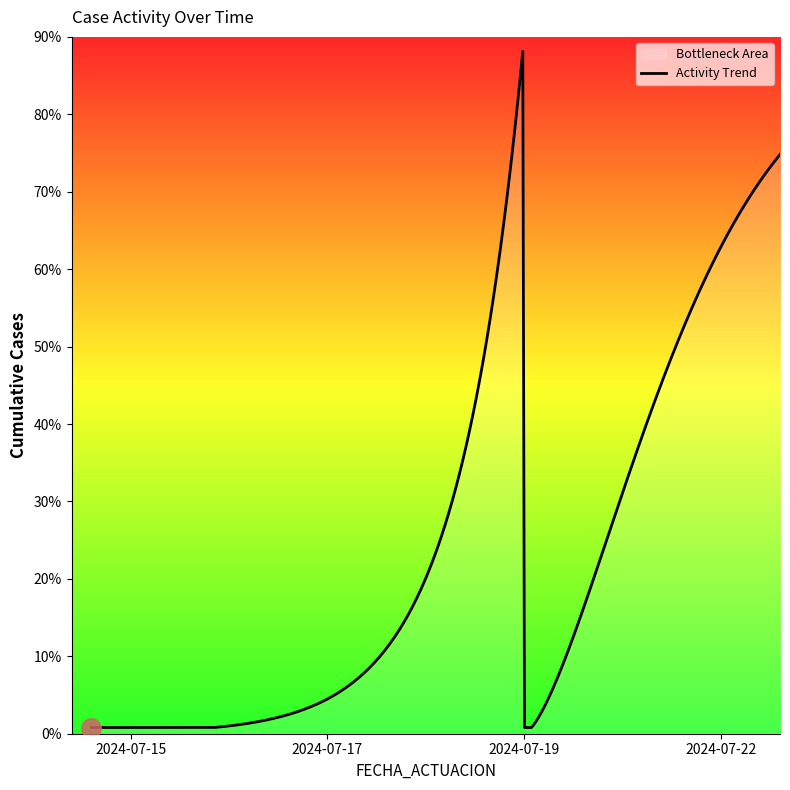

Is this an area chart (filled region under the line)?

No